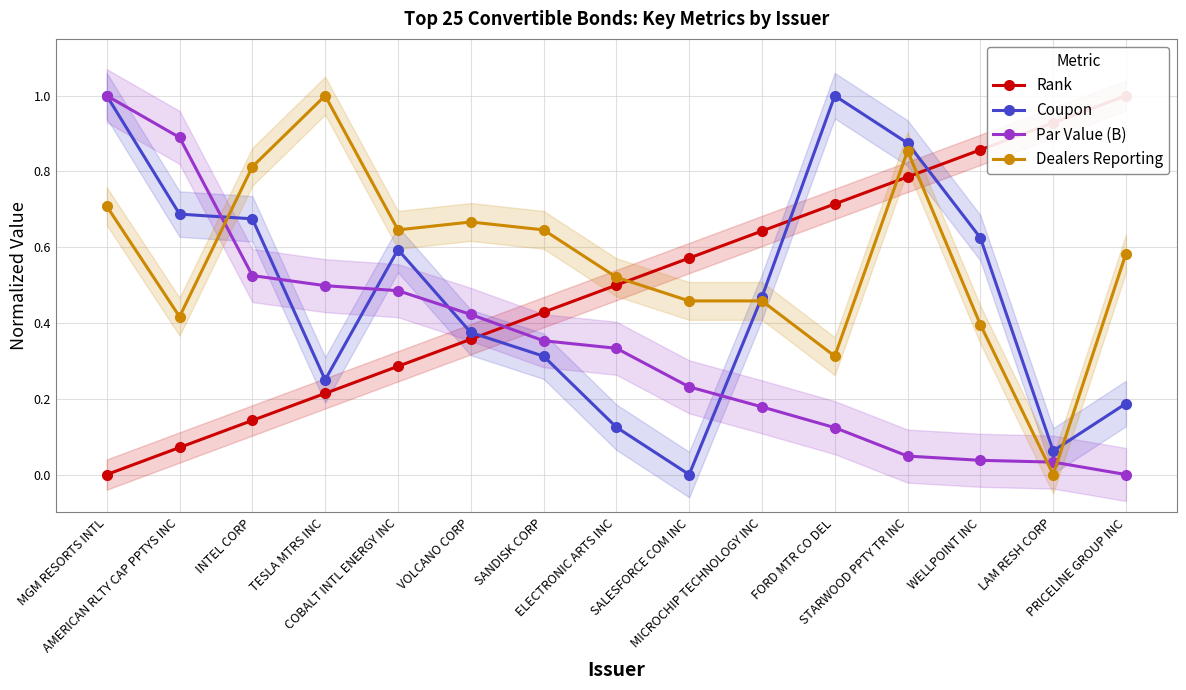

What is the difference between the maximum and minimum values in the Par Value (B) series?

1.0